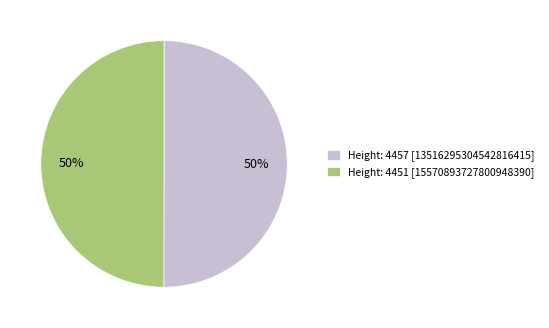

Is it true that Height: 4451 [15570893727800948390] is 55% of the pie?

False